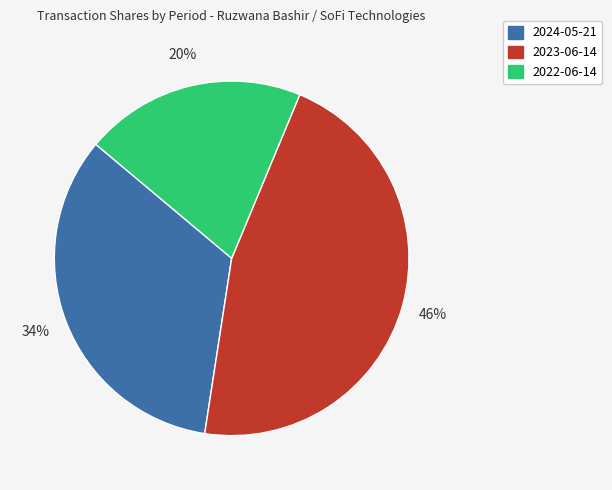

How many segments does this pie chart have?

3